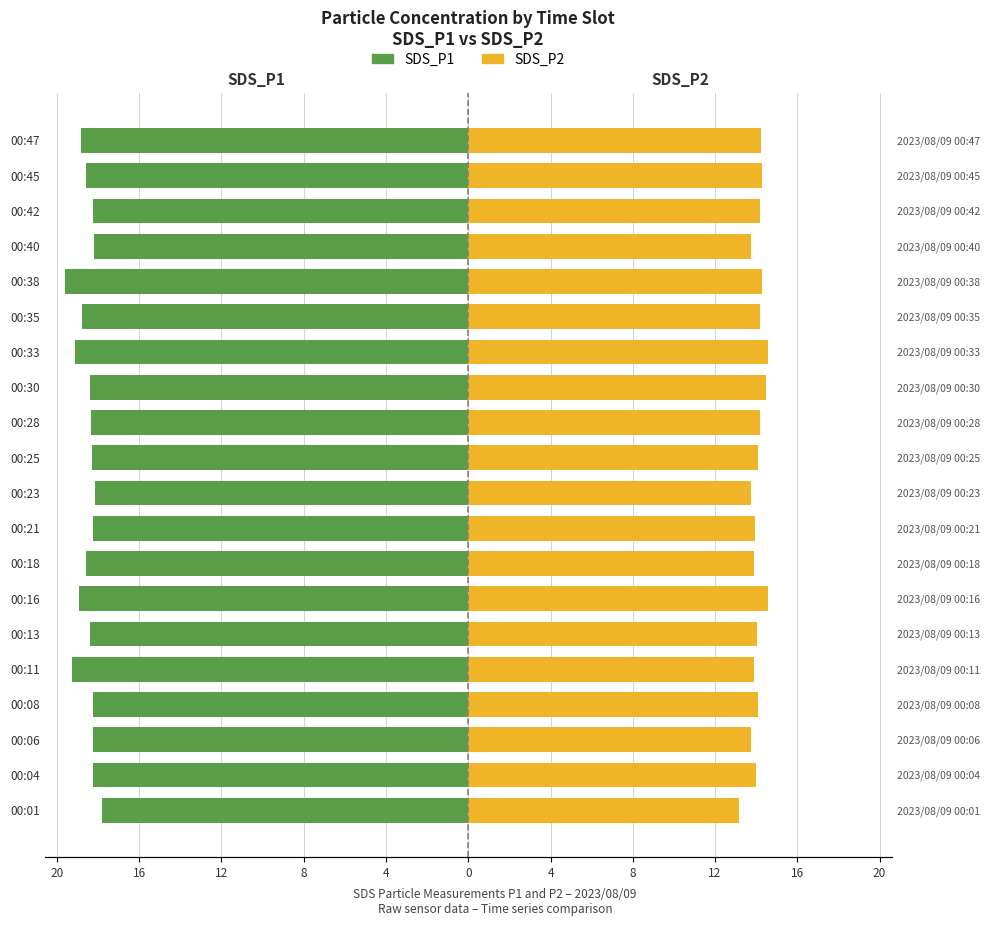

How many bars are there in total?

40